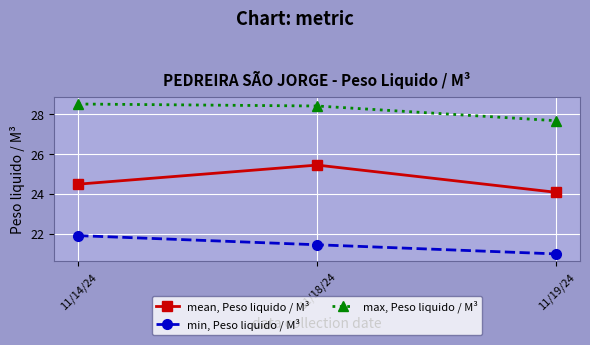

What is the average value of the mean, Peso liquido / M³ series?

24.7